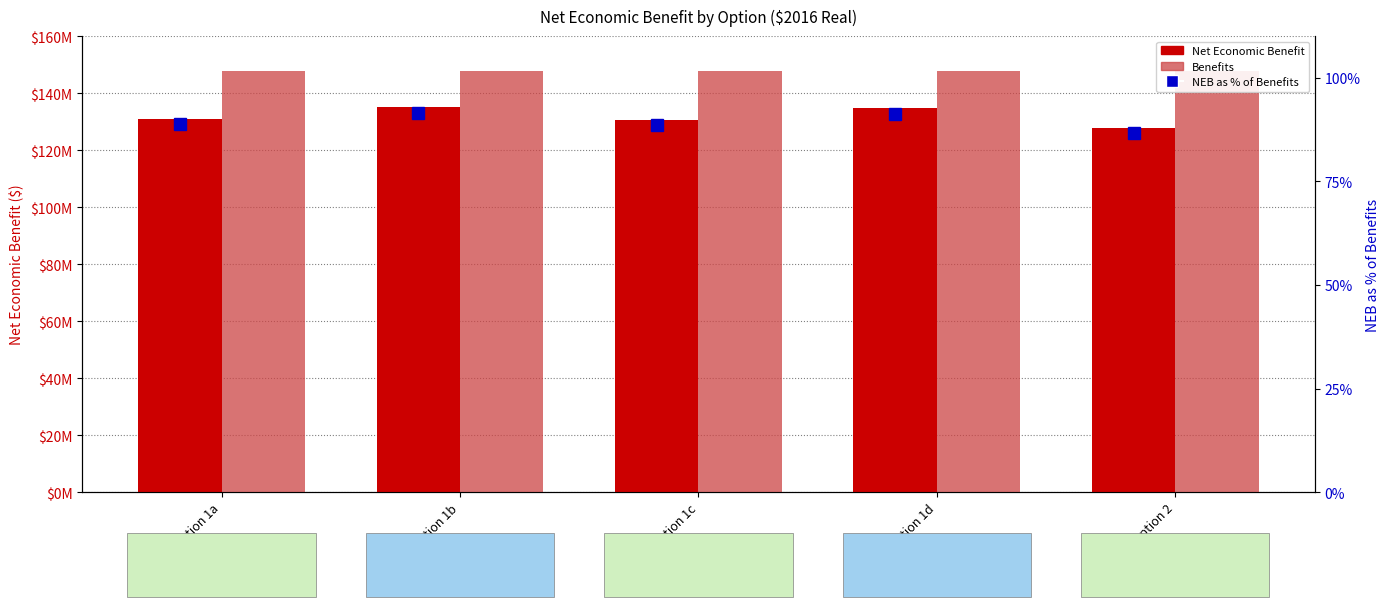

Reading right to left, transcribe all the data shown in this chart.

Net Economic Benefit: 127913710.5	134735920.0	130693836.0	135040909.9	130934541.2
Benefits: 147641190.8	147641190.8	147641190.8	147641190.8	147641190.8
NEB as % of Benefits: 86.6	91.3	88.5	91.5	88.7